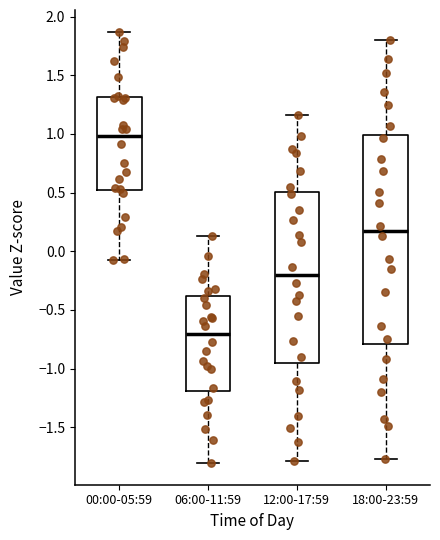

Reading left to right, transcribe this box plot: for each box, give where its median line is, the range the box spans, and where its two whiskers end, as read against the y-axis. The values are not printed on the chart, so give them approximately, as read against the axis.

00:00-05:59: median 1.00, box 0.50 to 1.30, whiskers -0.05 to 1.85
06:00-11:59: median -0.70, box -1.20 to -0.40, whiskers -1.80 to 0.15
12:00-17:59: median -0.20, box -0.95 to 0.50, whiskers -1.80 to 1.15
18:00-23:59: median 0.15, box -0.80 to 1.00, whiskers -1.75 to 1.80